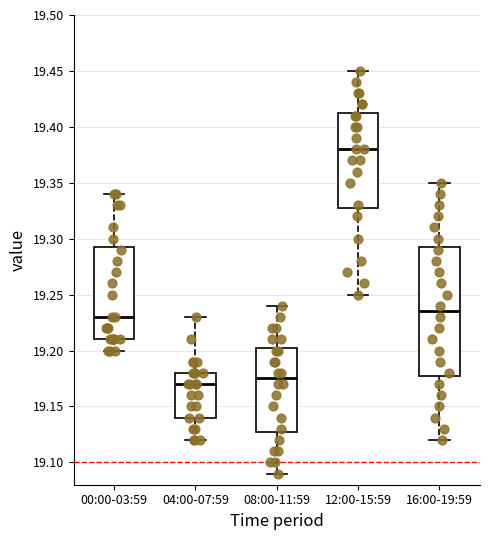

Which box's median line is the highest?

12:00-15:59